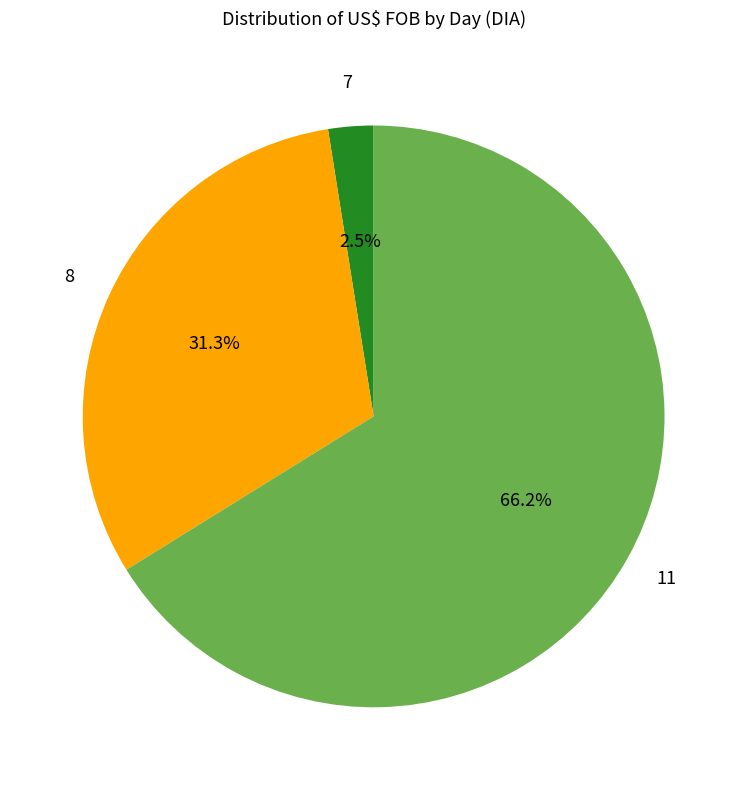

Between 11 and 7, which is larger?

11